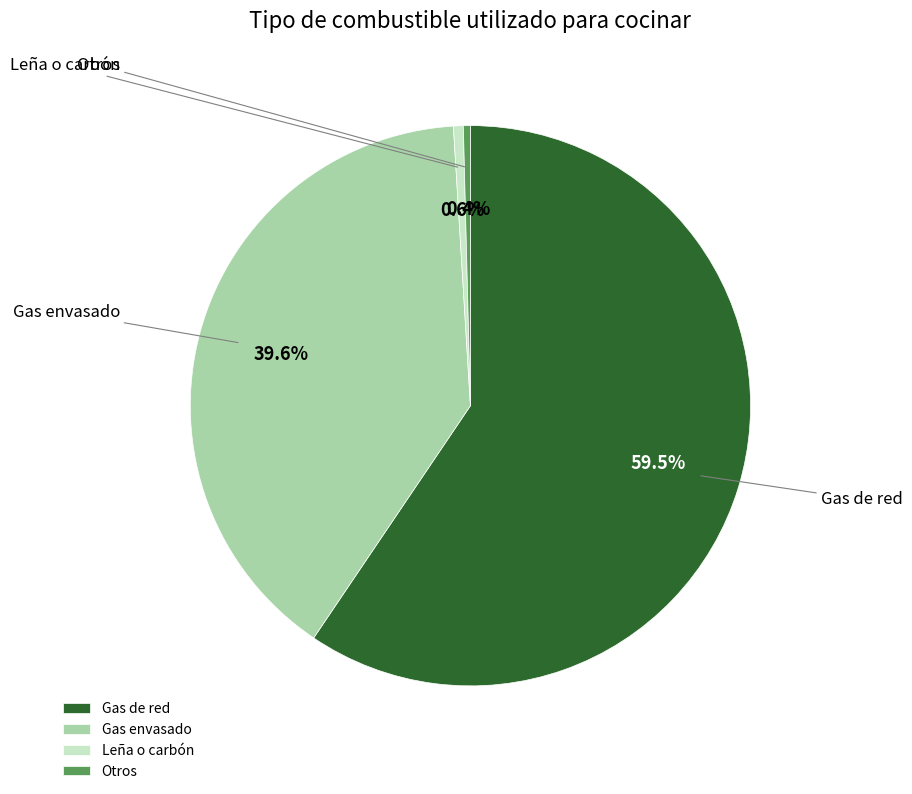

Which has a higher value, Otros or Gas envasado?

Gas envasado